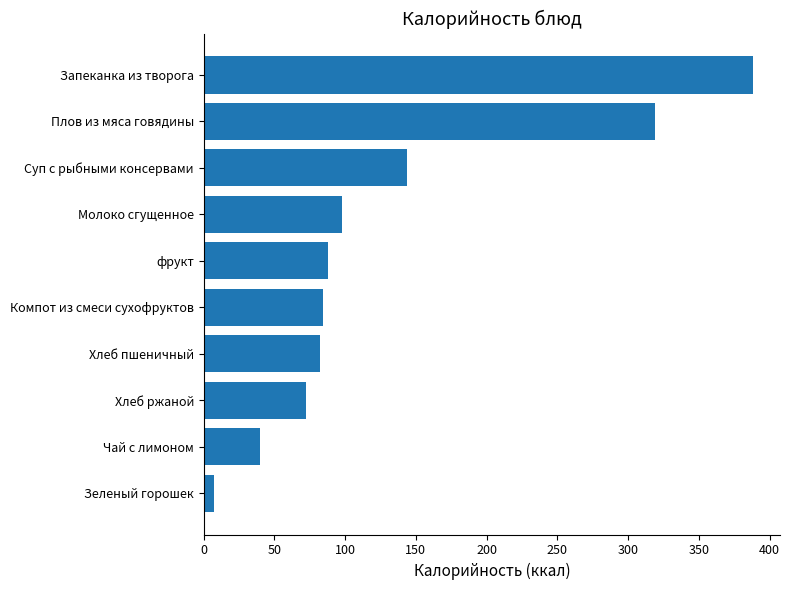

Reading bottom to top, transcribe all the data shown in this chart.

Зеленый горошек=7	Чай с лимоном=40	Хлеб ржаной=72	Хлеб пшеничный=82	Компот из смеси сухофруктов=84	фрукт=88	Молоко сгущенное=98	Суп с рыбными консервами=144	Плов из мяса говядины=319	Запеканка из творога=388